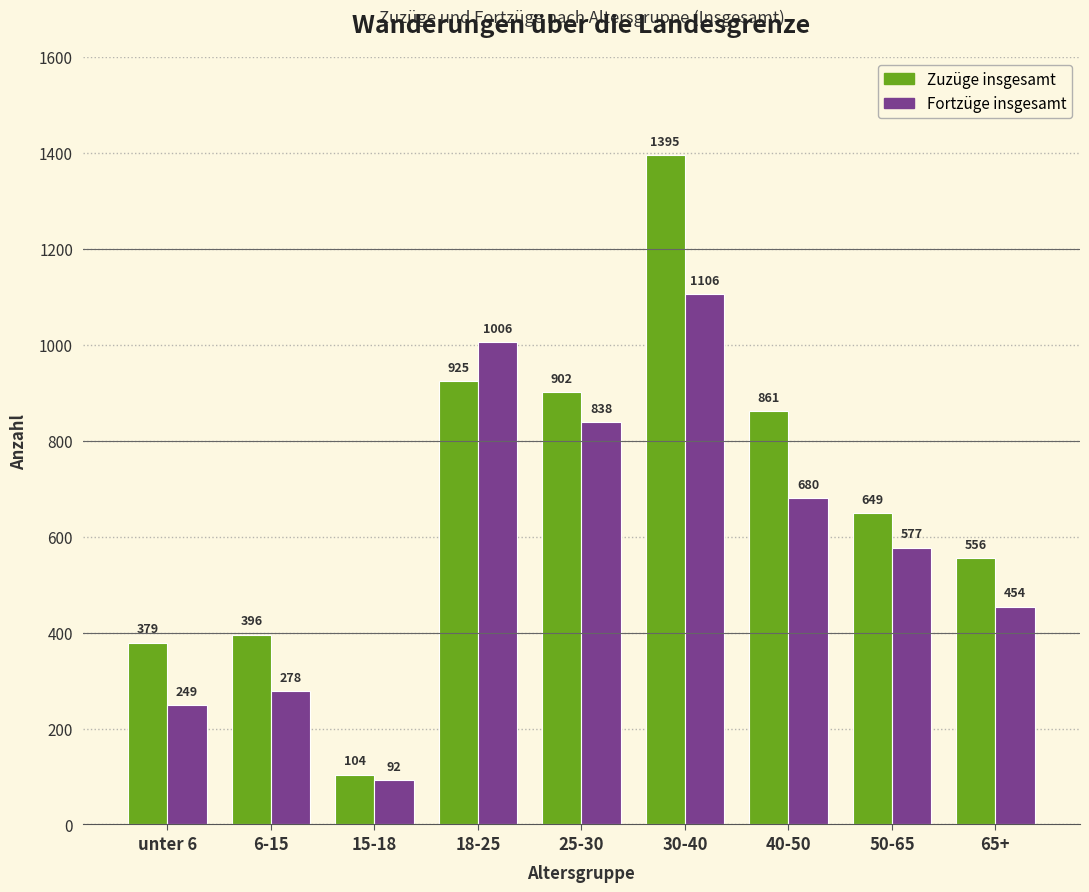

Which series changed the most between unter 6 and 40-50?

Zuzüge insgesamt